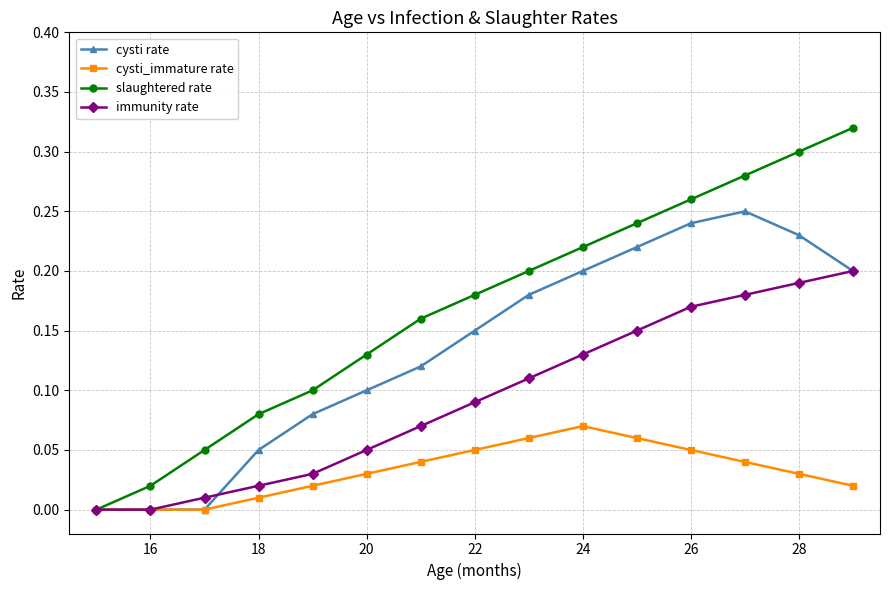

Count the number of categories in the chart.

15